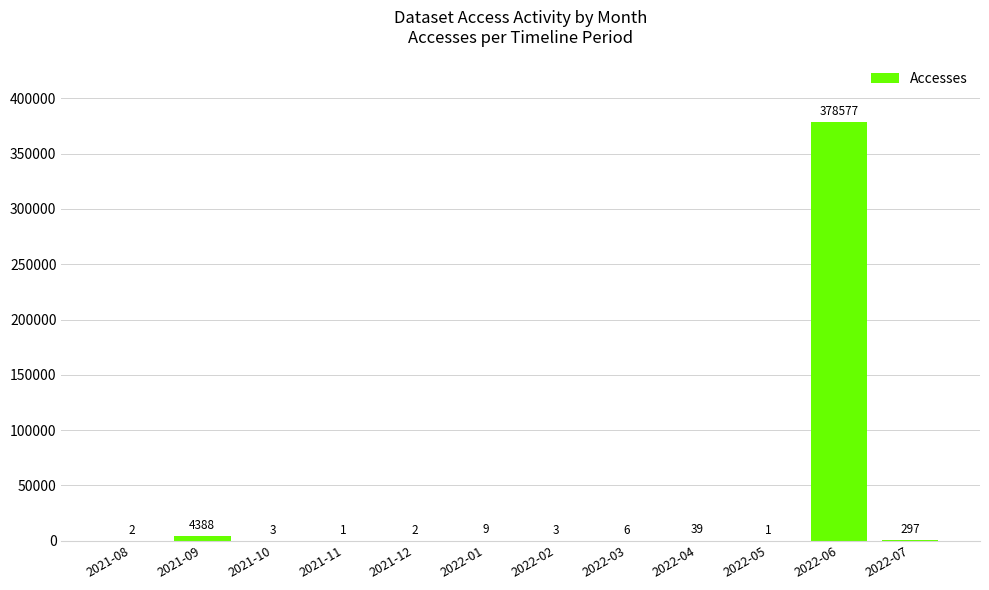

The value at 2022-04 is 39. True or false?

True